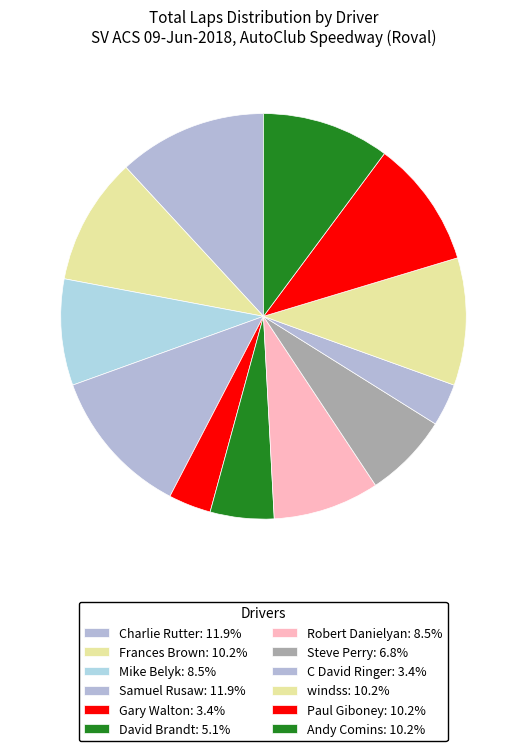

How many slices are in this pie chart?

12